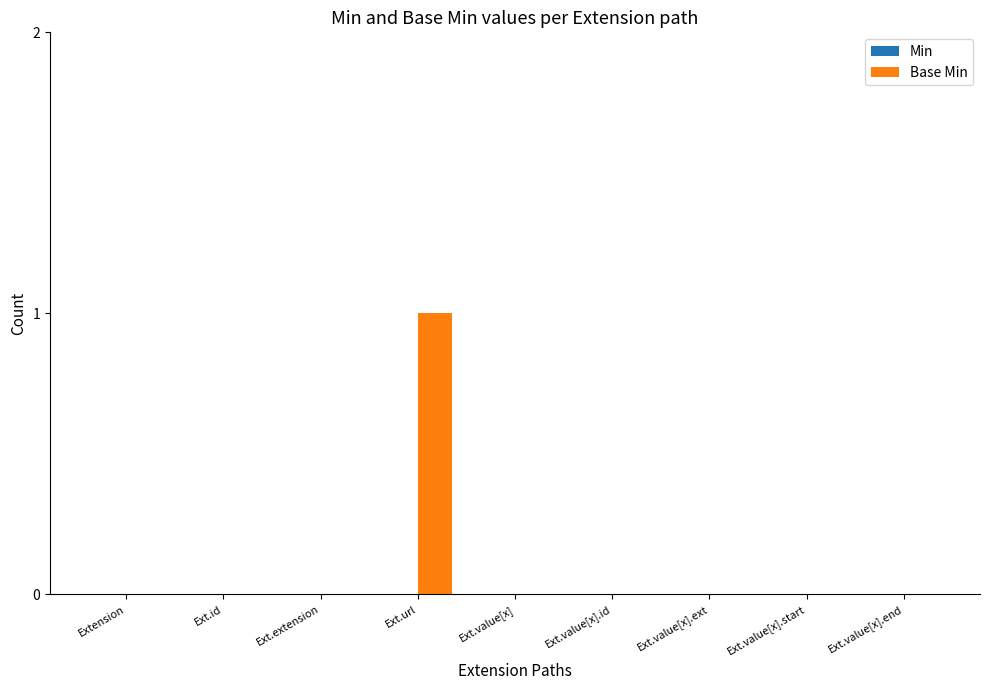

The chart shows a value of -1 at Ext.extension. True or false?

False